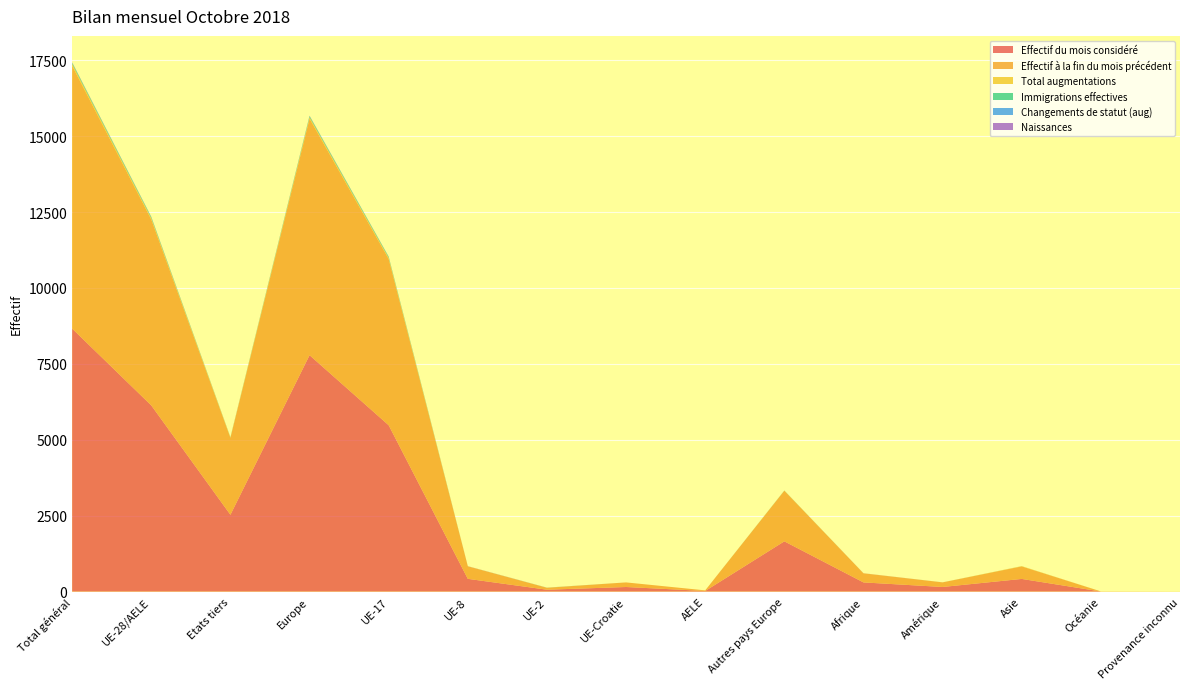

Reading left to right, extract all data points from this chart.

Effectif du mois considéré: Total général=8661	UE-28/AELE=6131	Etats tiers=2530	Europe=7786	UE-17=5478	UE-8=420	UE-2=62	UE-Croatie=151	AELE=20	Autres pays Europe=1655	Afrique=302	Amérique=152	Asie=417	Océanie=3	Provenance inconnu=1
Effectif à la fin du mois précédent: Total général=8655	UE-28/AELE=6122	Etats tiers=2533	Europe=7789	UE-17=5476	UE-8=412	UE-2=63	UE-Croatie=151	AELE=20	Autres pays Europe=1667	Afrique=299	Amérique=151	Asie=412	Océanie=3	Provenance inconnu=1
Total augmentations: Total général=61	UE-28/AELE=45	Etats tiers=16	Europe=49	UE-17=39	UE-8=3	UE-2=3	UE-Croatie=0	AELE=0	Autres pays Europe=4	Afrique=2	Amérique=1	Asie=9	Océanie=0	Provenance inconnu=0
Immigrations effectives: Total général=35	UE-28/AELE=29	Etats tiers=6	Europe=33	UE-17=28	UE-8=0	UE-2=1	UE-Croatie=0	AELE=0	Autres pays Europe=4	Afrique=0	Amérique=1	Asie=1	Océanie=0	Provenance inconnu=0
Changements de statut (aug): Total général=9	UE-28/AELE=9	Etats tiers=0	Europe=9	UE-17=6	UE-8=1	UE-2=2	UE-Croatie=0	AELE=0	Autres pays Europe=0	Afrique=0	Amérique=0	Asie=0	Océanie=0	Provenance inconnu=0
Naissances: Total général=9	UE-28/AELE=7	Etats tiers=2	Europe=7	UE-17=5	UE-8=2	UE-2=0	UE-Croatie=0	AELE=0	Autres pays Europe=0	Afrique=2	Amérique=0	Asie=0	Océanie=0	Provenance inconnu=0